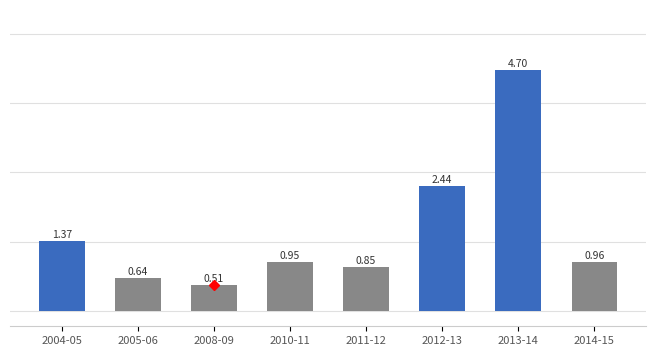

Rank the categories by value from lowest to highest.

2008-09, 2005-06, 2011-12, 2010-11, 2014-15, 2004-05, 2012-13, 2013-14